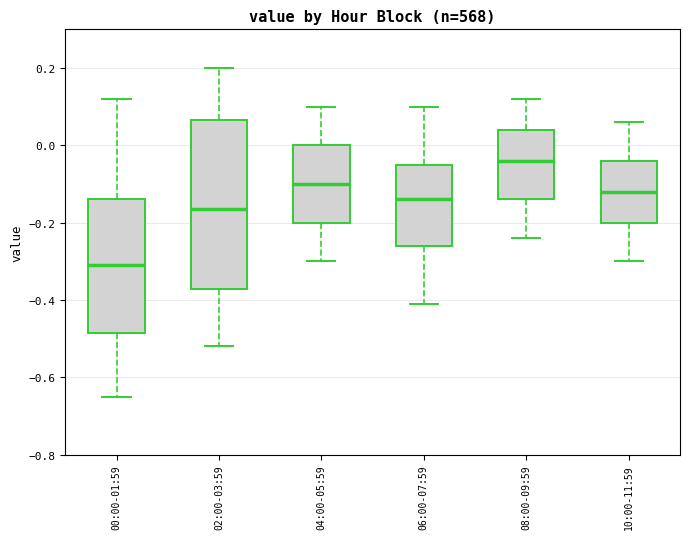

Comparing the boxes themselves (not the whiskers), which one is the tallest?

02:00-03:59